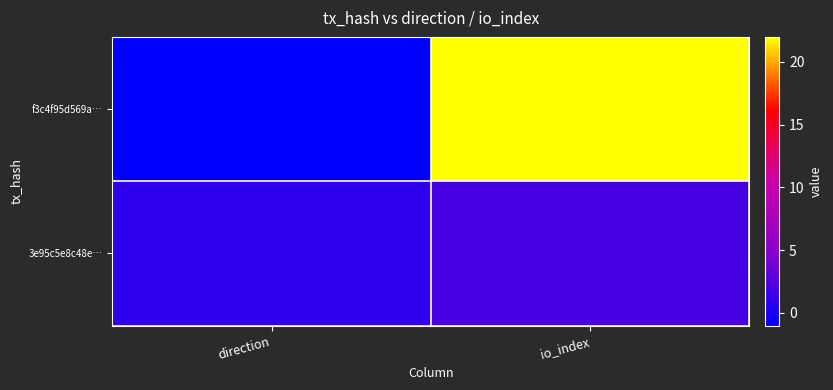

Which series has the widest spread of values?

f3c4f95d569a…